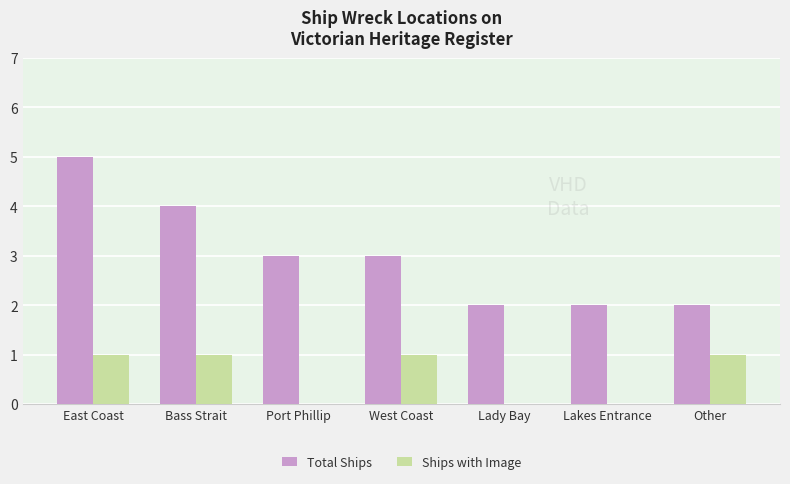

How many series are shown in this chart?

2